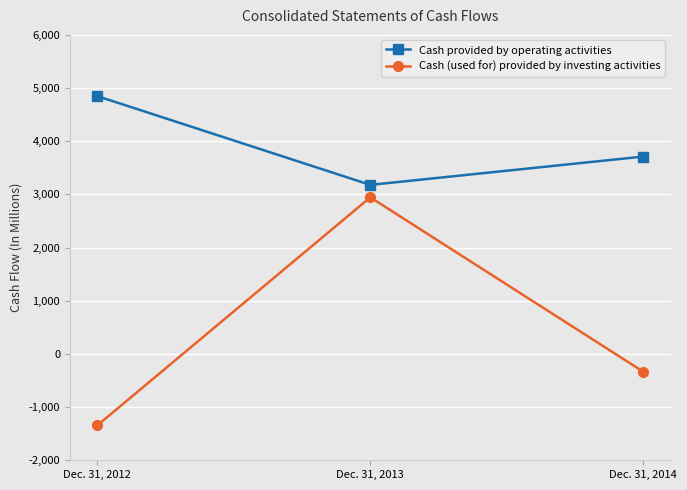

Is it true that Cash provided by operating activities equals 5630 at Dec. 31, 2013?

False